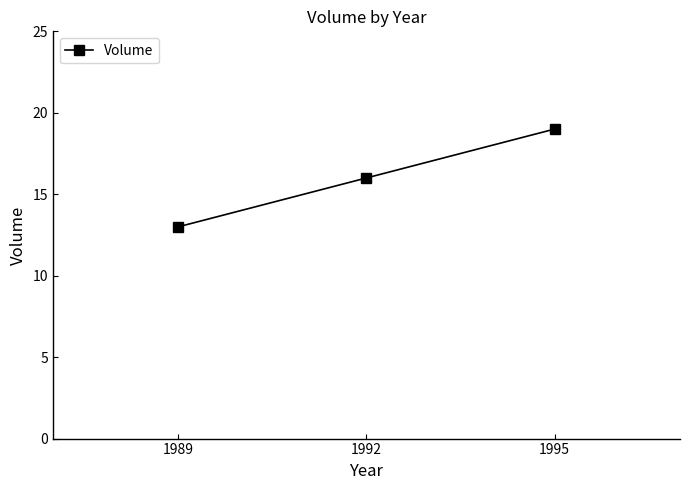

What is the change in value from 1989 to 1992?

+3